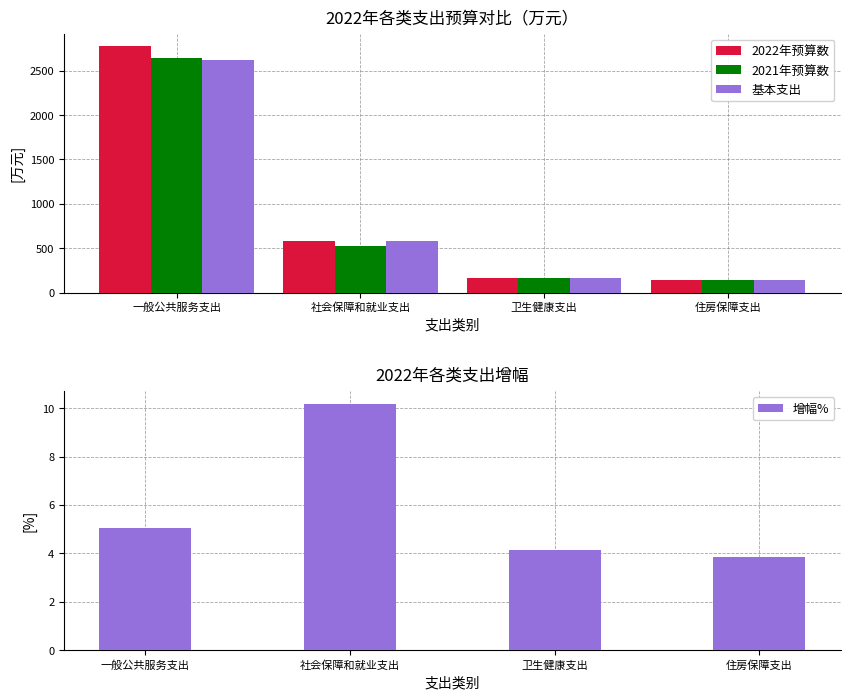

Is it true that 增幅% equals 7.2 at 卫生健康支出?

False